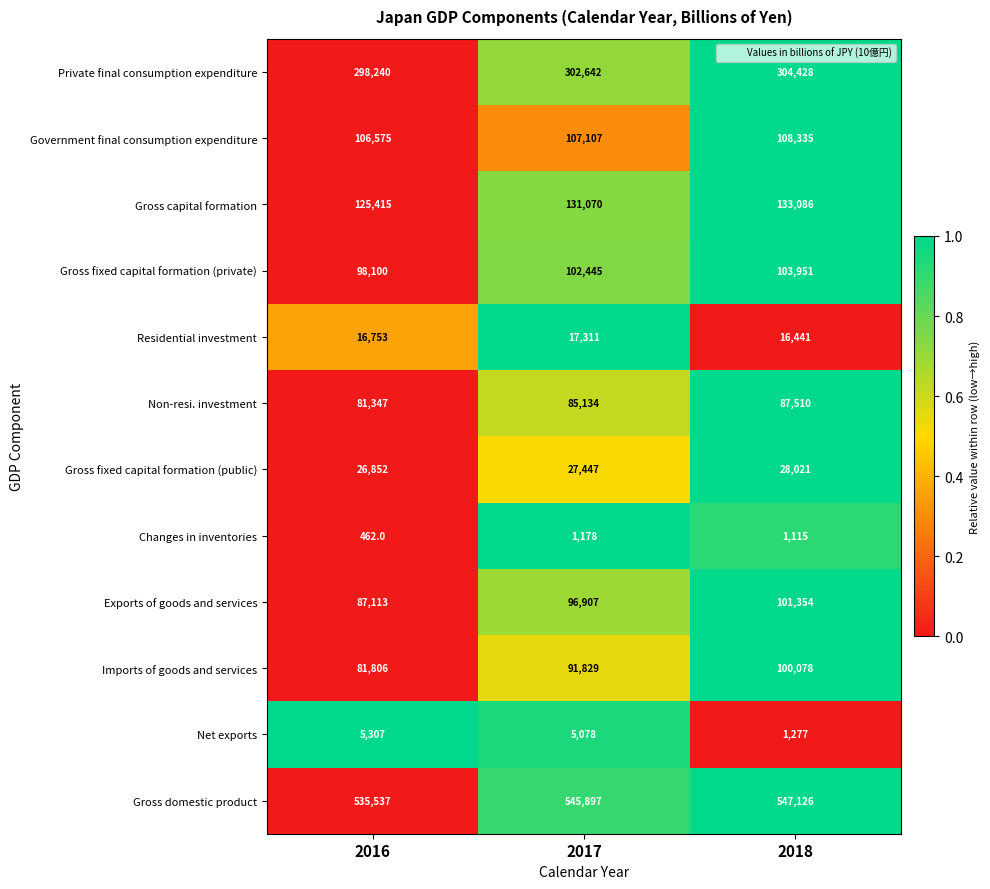

What is the total value across all series at 2017?

1514045